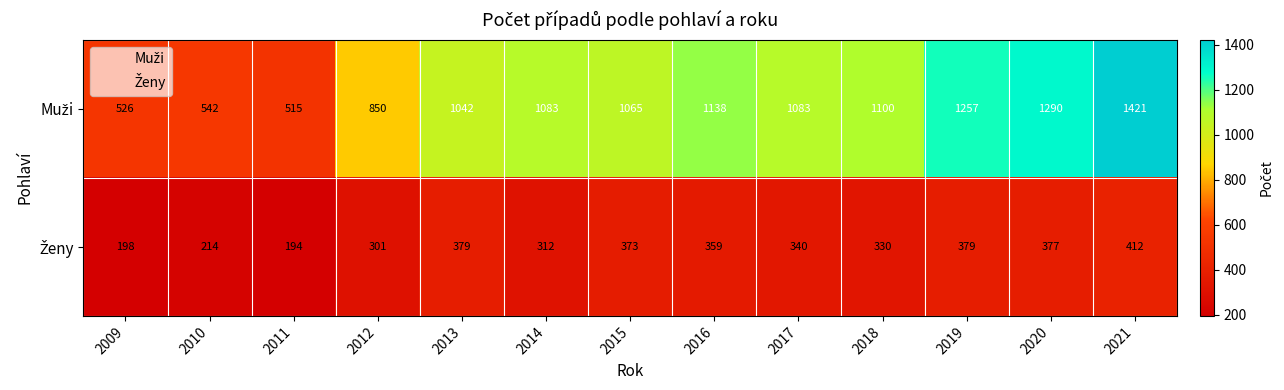

Count the number of categories in the chart.

13